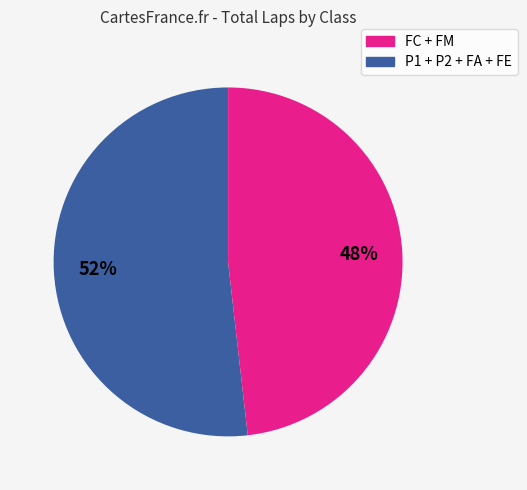

To the nearest percent, what is the difference between the largest and smallest slice percentages?

4%